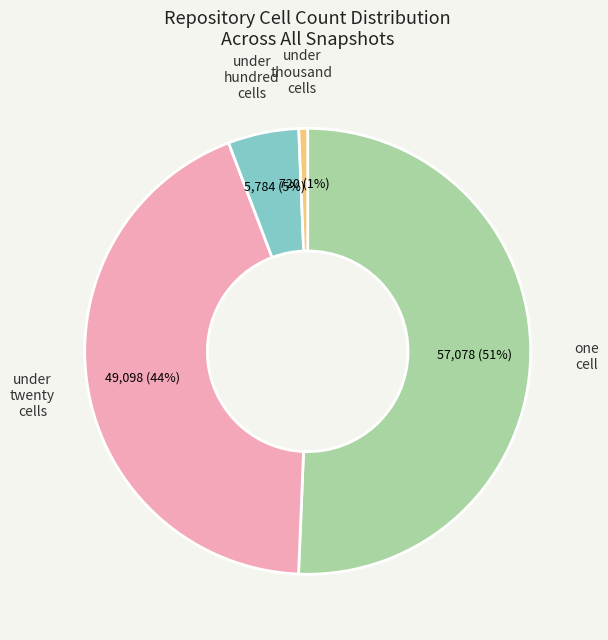

To the nearest percent, what is the difference between the largest and smallest slice percentages?

50%